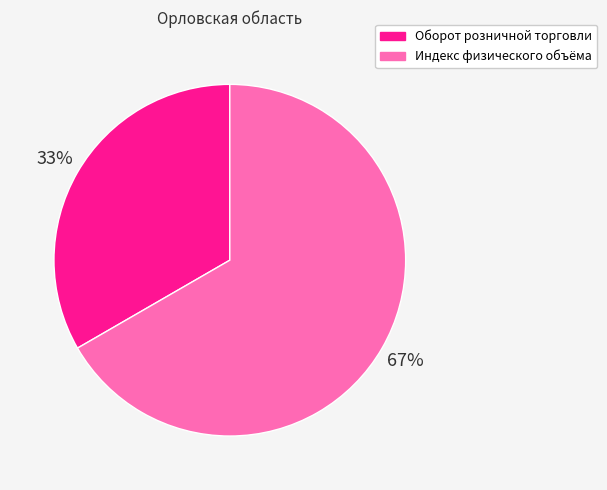

To the nearest percent, what is the combined percentage of Индекс физического объёма and Оборот розничной торговли?

100%